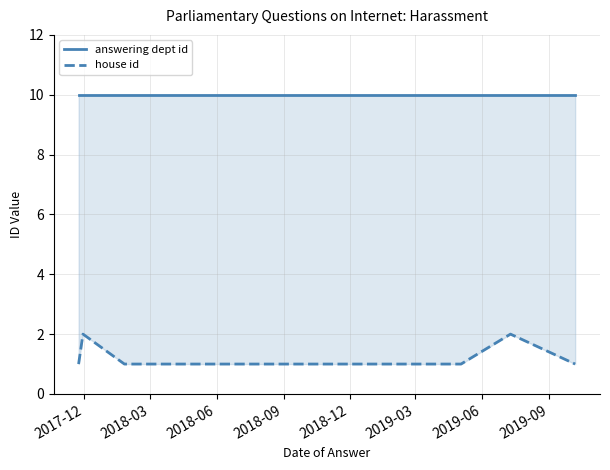

What is the average value of the house id series?

1